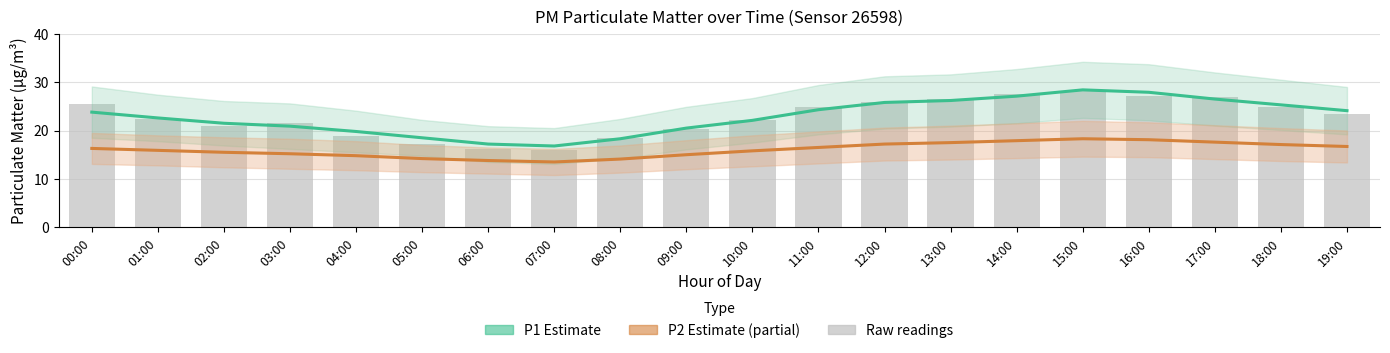

What is the value of the P1 Estimate bar at the 2nd from the left?

22.6